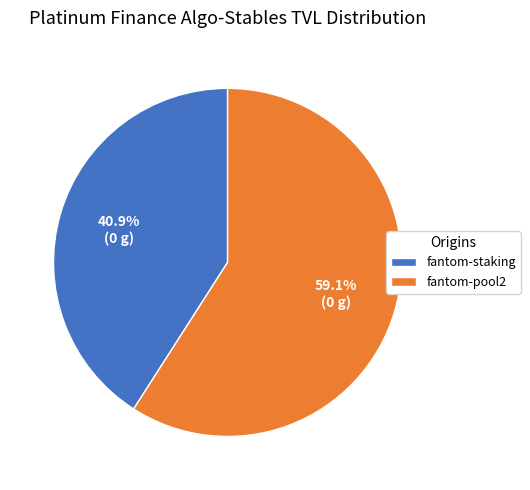

Rank the categories by value from highest to lowest.

fantom-pool2, fantom-staking